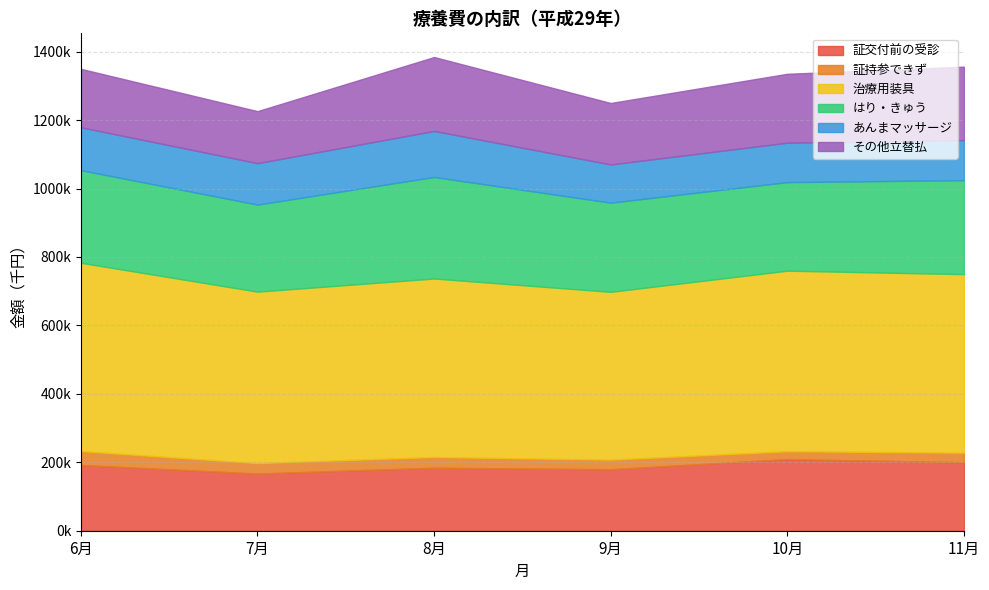

Reading left to right, extract all data points from this chart.

証交付前の受診: 192124.4	167153.4	184139.7	179745.4	209471.8	200132.5
証持参できず: 40618.9	30468.8	31254.0	27969.0	22873.3	27860.4
治療用装具: 550417.0	501122.6	521718.3	490479.0	527680.3	521895.9
はり・きゅう: 270619.9	254364.4	296774.6	260545.8	258822.8	274639.5
あんまマッサージ: 125224.9	121065.4	134457.2	111653.1	115216.8	117132.8
その他立替払: 170861.9	152066.0	216083.9	179660.7	201350.3	214581.1